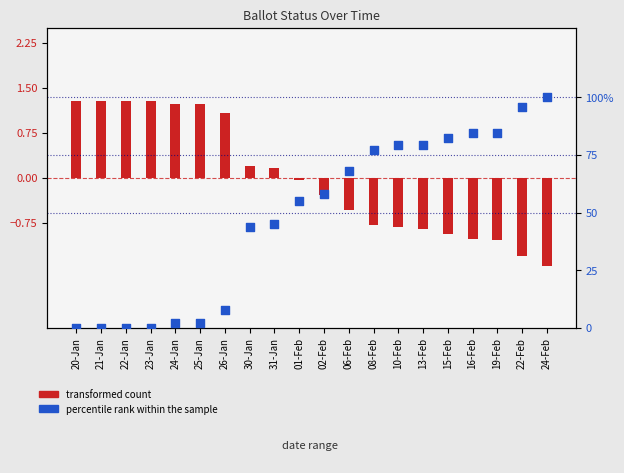

Which series has the largest total across all categories?

percentile rank within the sample